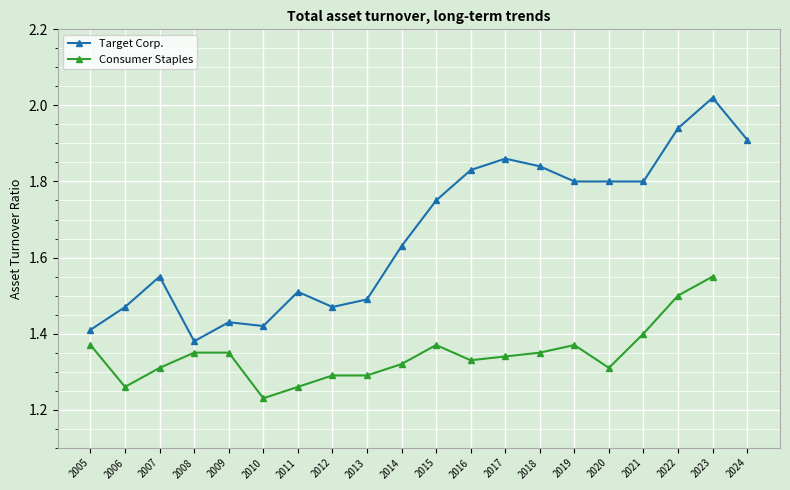

At which category does Target Corp. reach its first local valley?

2008